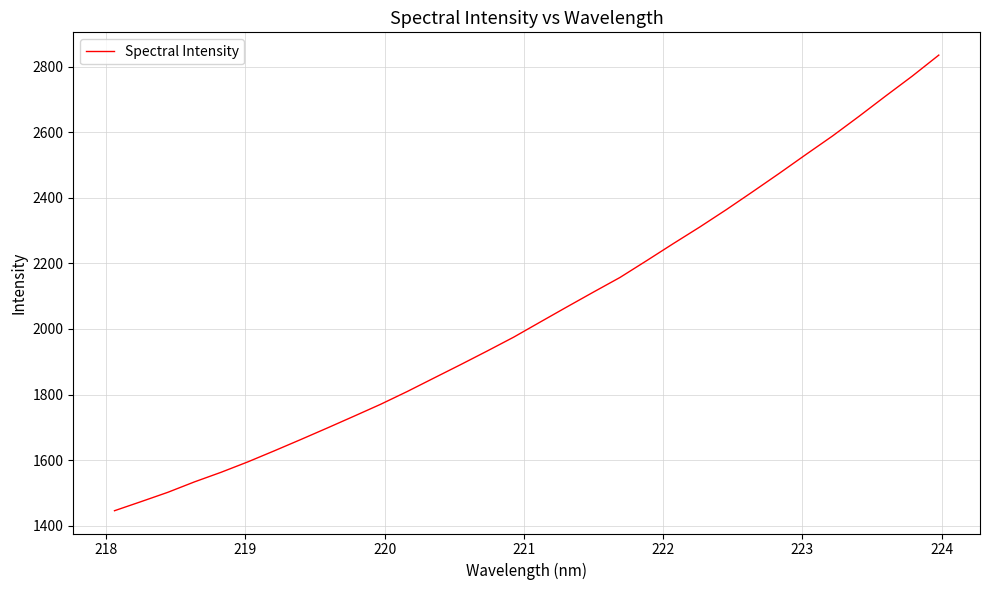

What is the difference between the maximum and second lowest values?

1362.8